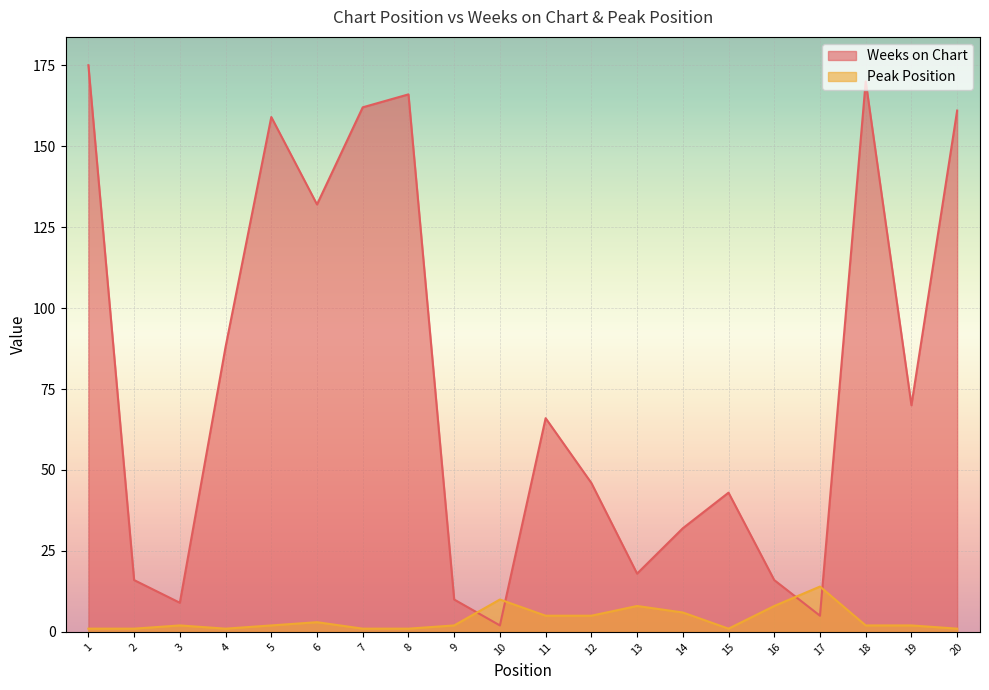

List the labels in order of Peak Position value, largest first.

17, 10, 13, 16, 14, 11, 12, 6, 3, 5, 9, 18, 19, 1, 2, 4, 7, 8, 15, 20